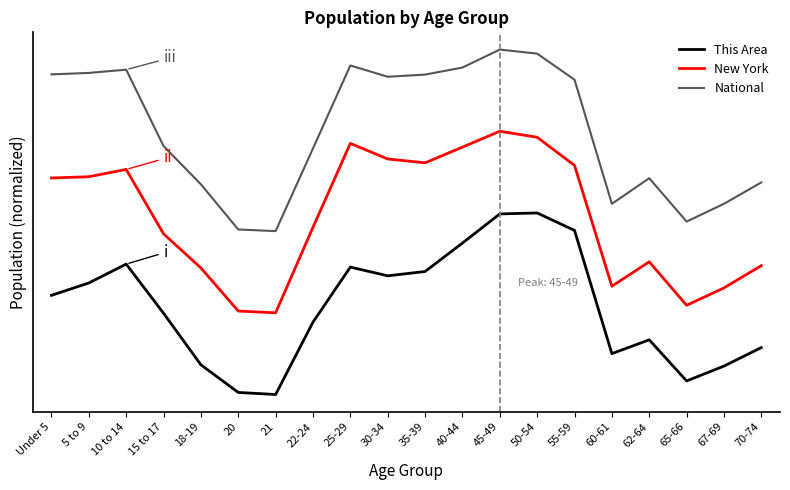

Which series has the largest total across all categories?

National